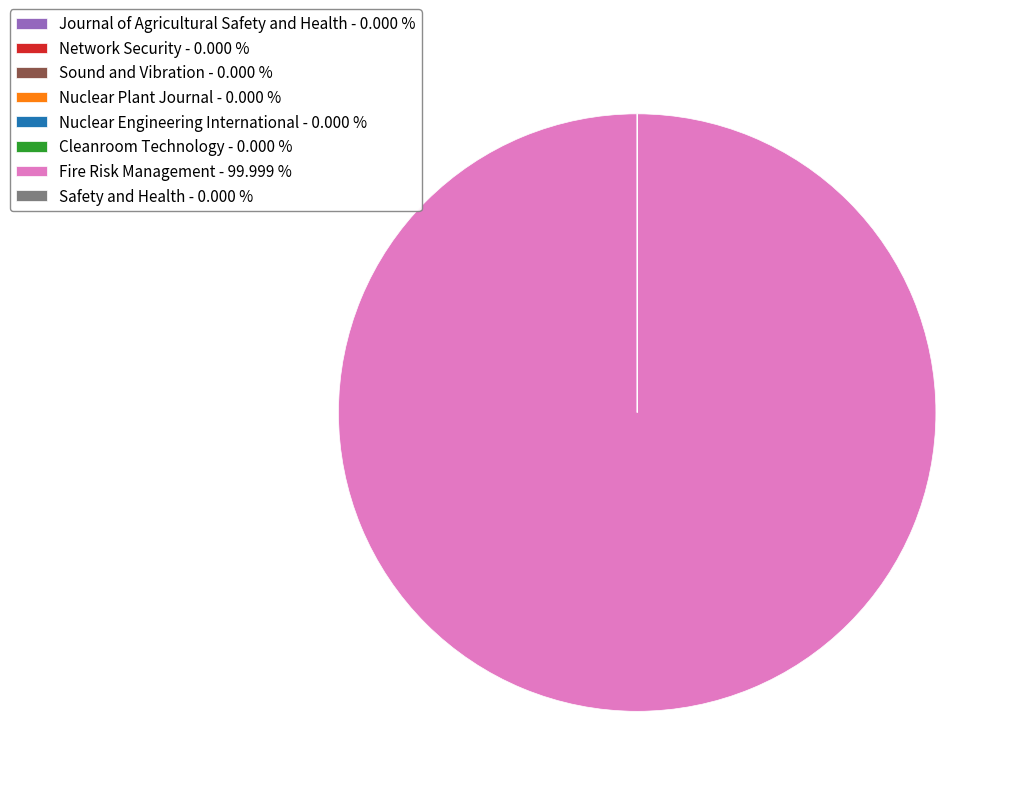

Does any single category account for the majority?

Yes